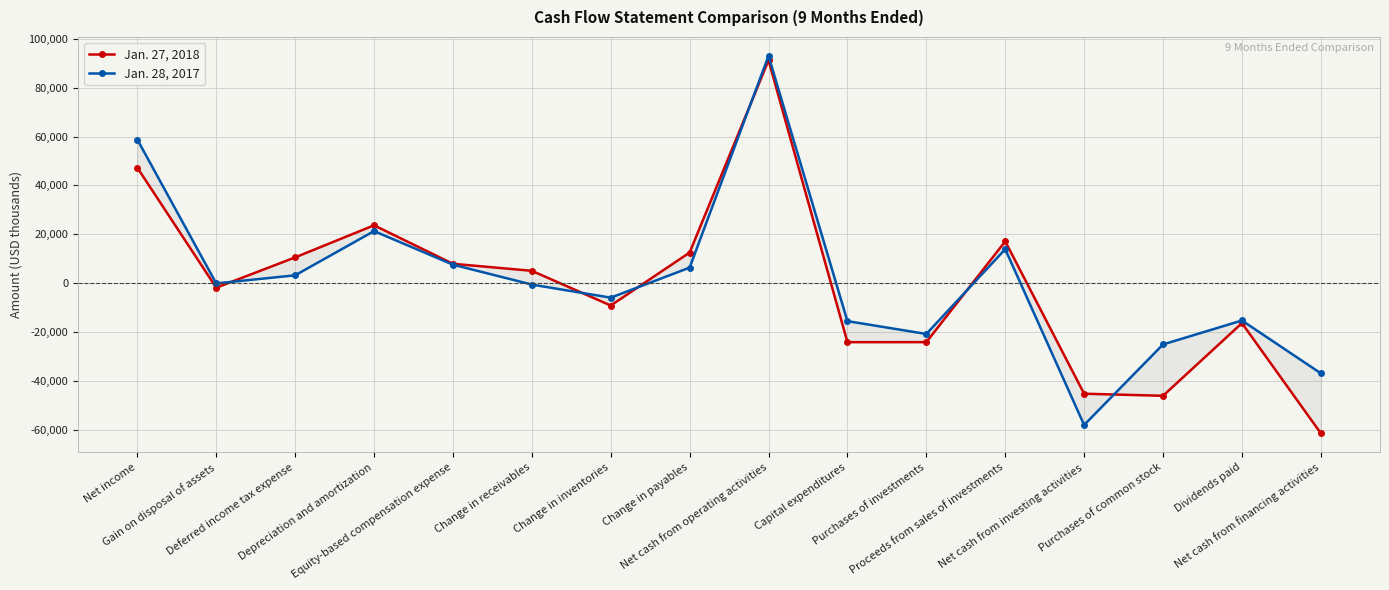

Which has a higher value, Net cash from investing activities or Net cash from financing activities?

Net cash from investing activities